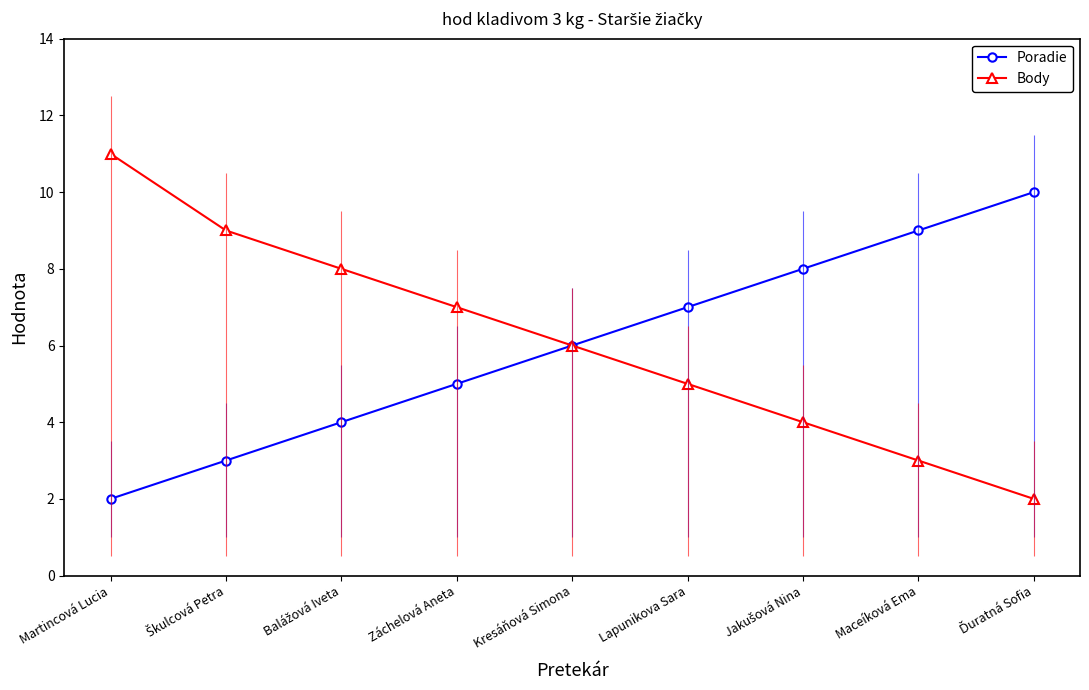

True or false: Poradie has more than 0 interior local peaks.

False